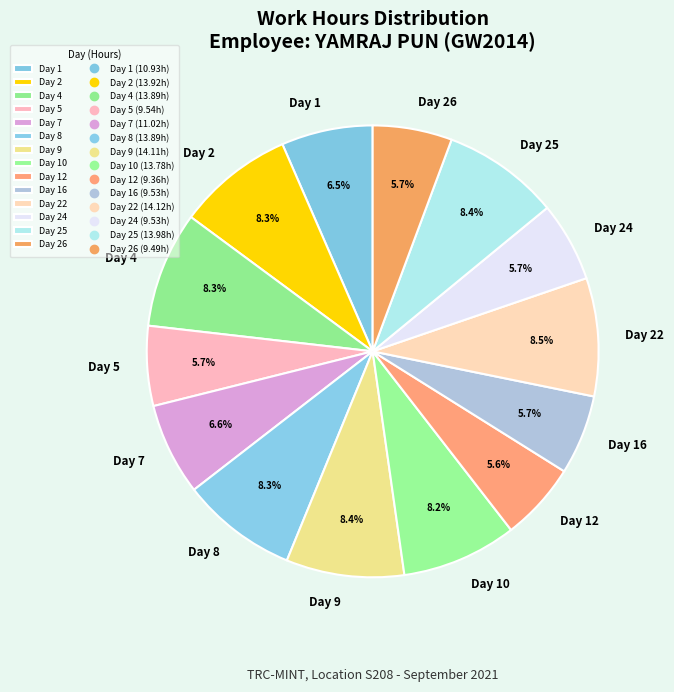

What portion of the pie excludes Day 5?

94.3%